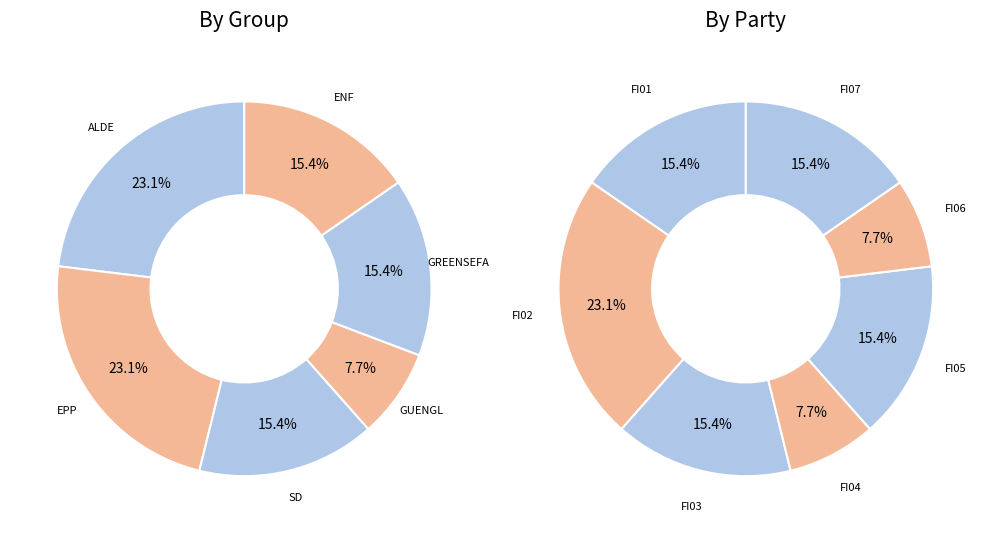

Does any single category account for the majority?

No